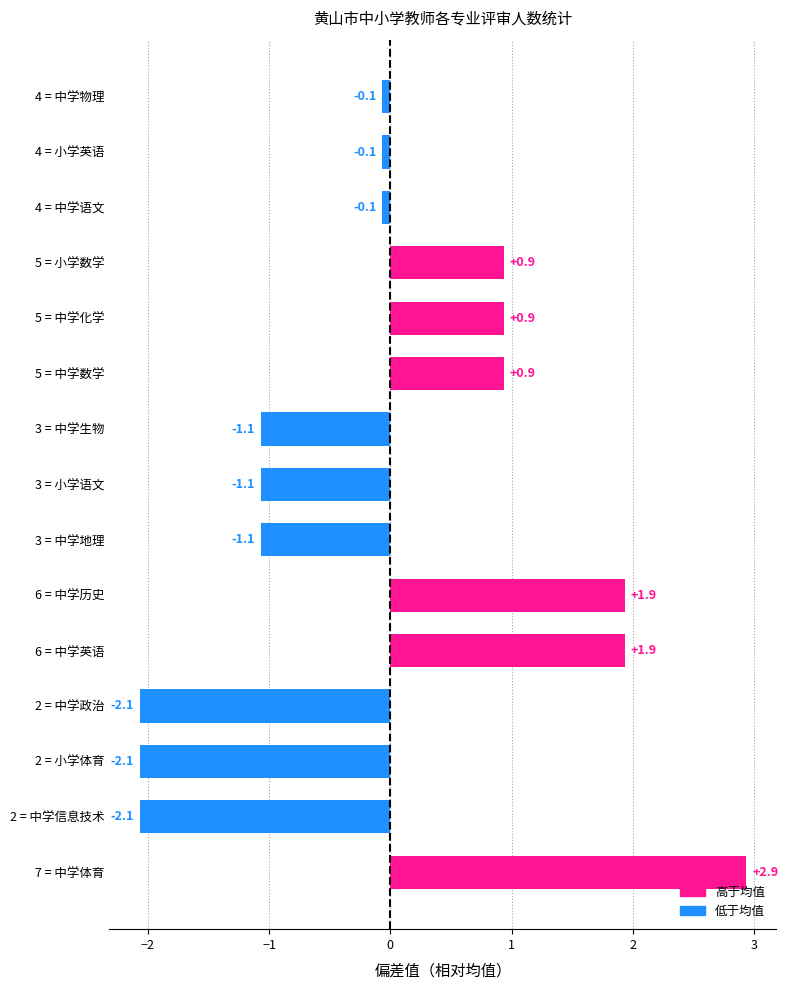

How many values are below zero?

9